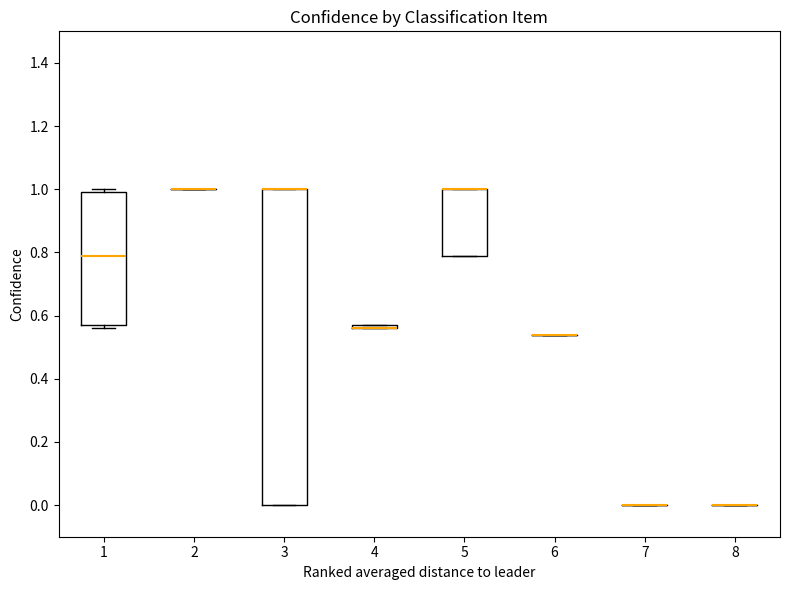

Where is the upper edge of the box at x = 3 on the y-axis? The values are not printed on the chart, so give them approximately, as read against the axis.

1.00